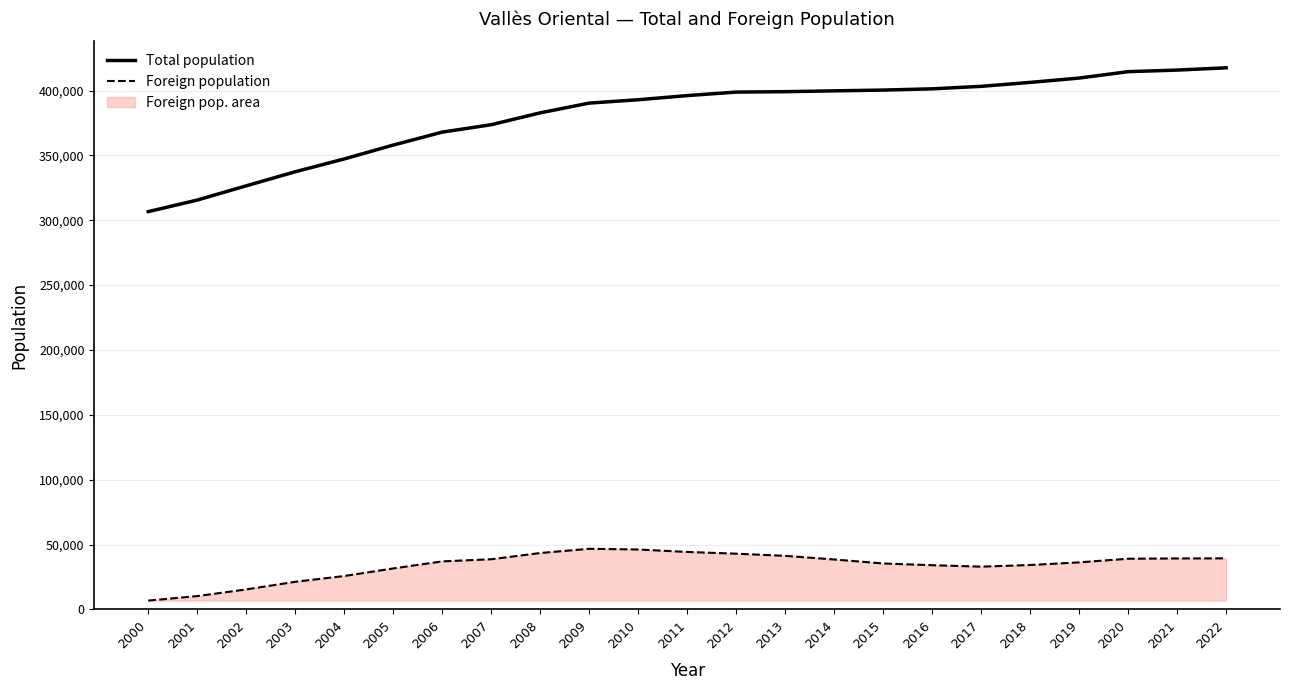

Where does the Total population series first go above 396118?

2012